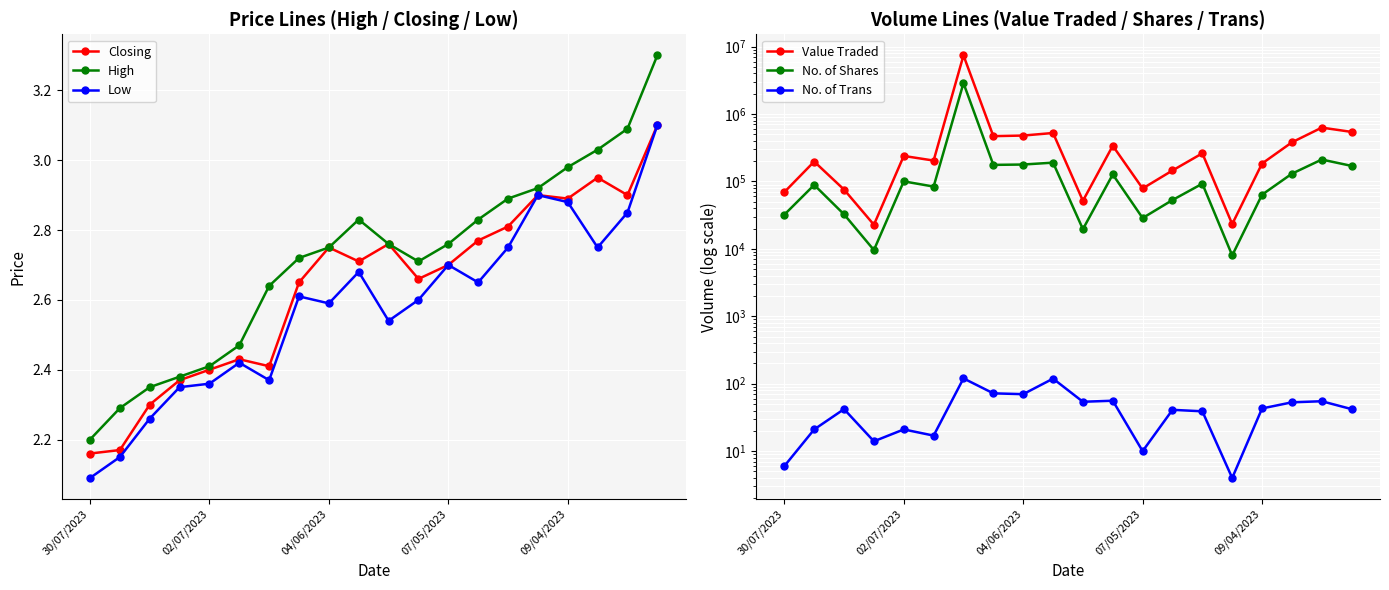

At how many categories does at least one series exceed 1262186?

1